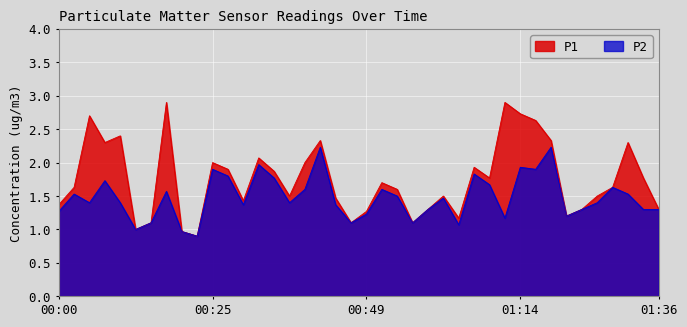

Where is the first local minimum for P1?

00:07